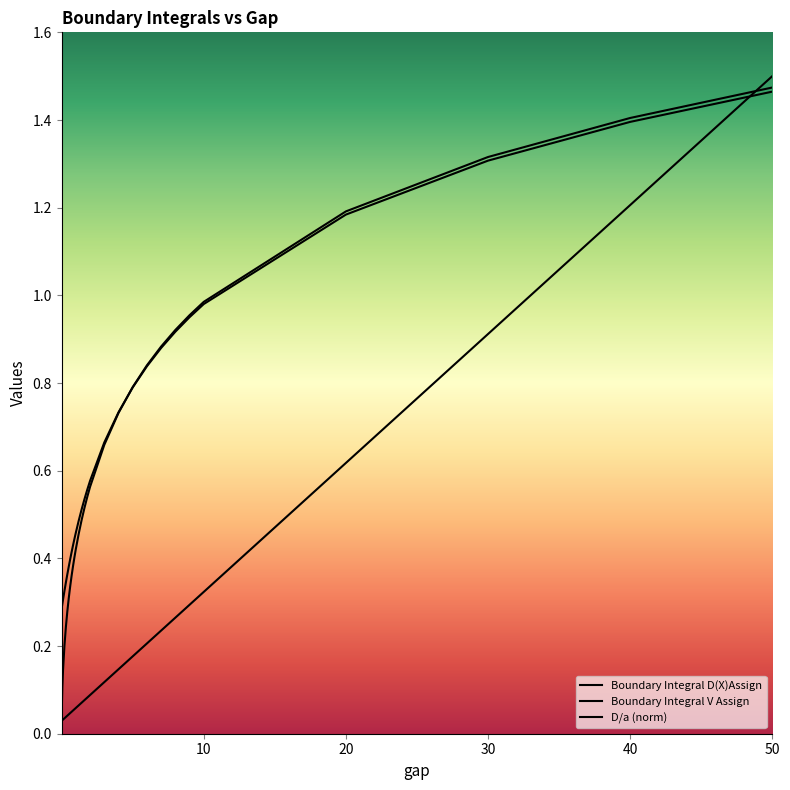

What is the difference between the second highest and second lowest values in the gap series?

1.2